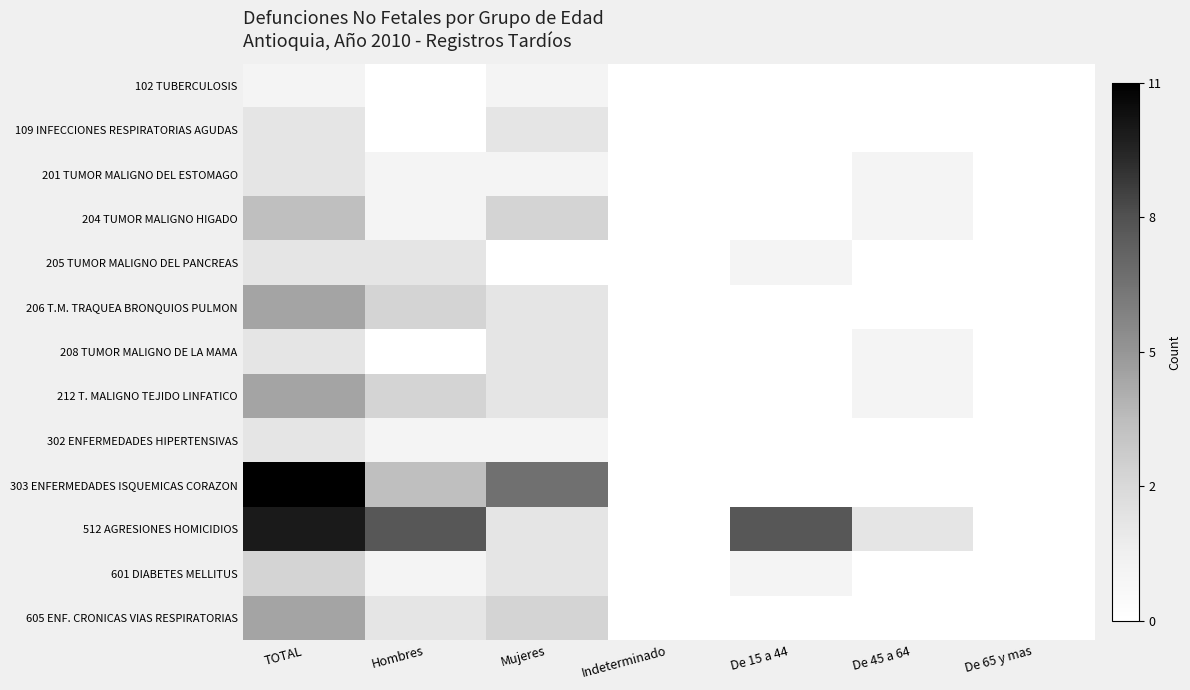

Which has a higher value, Indeterminado or De 45 a 64?

Indeterminado